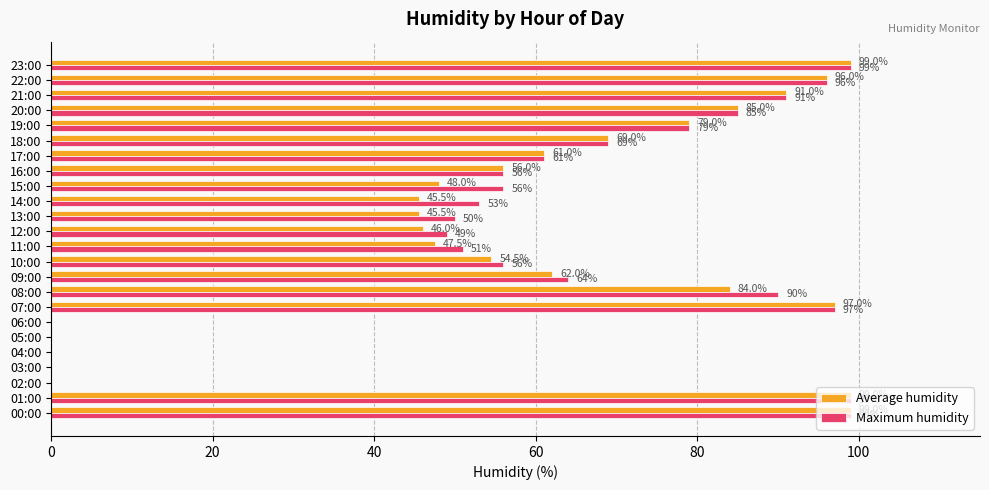

The Maximum humidity series shows 56.0 at 10:00. True or false?

True